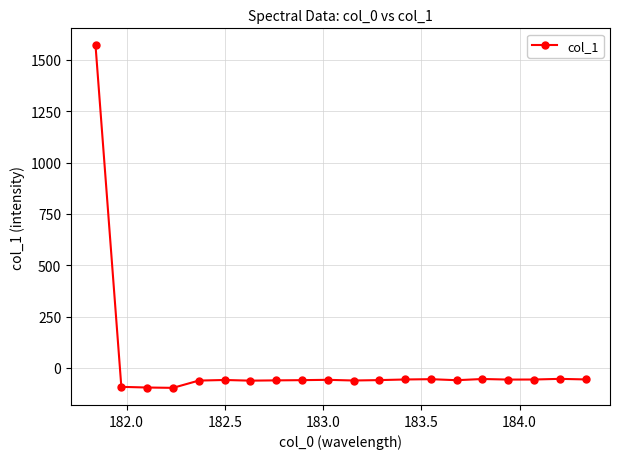

How many data points are less than -58?

11